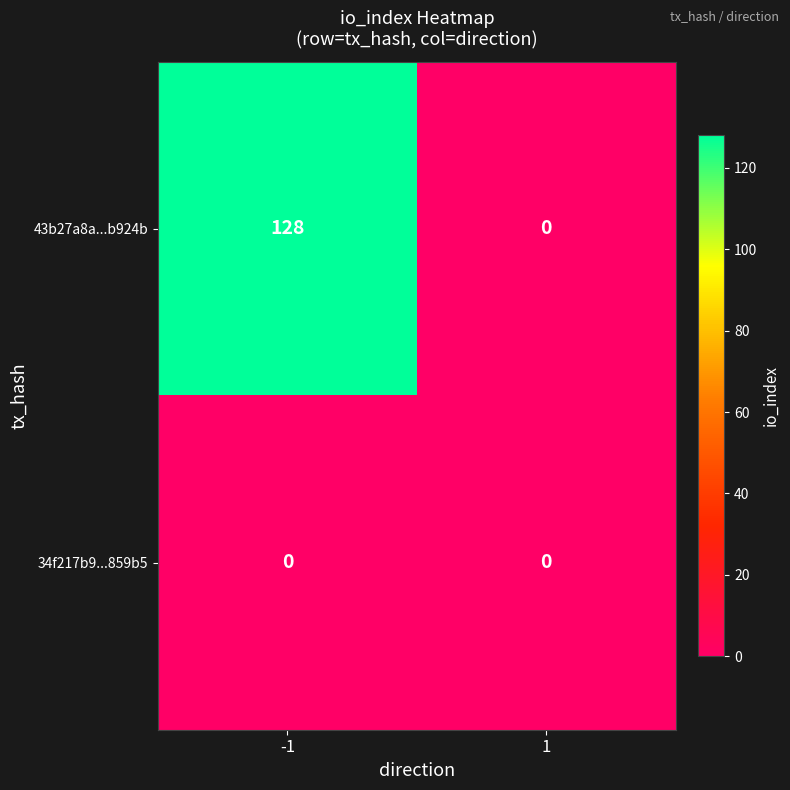

Which series has the largest range (max minus min)?

43b27a8a...b924b